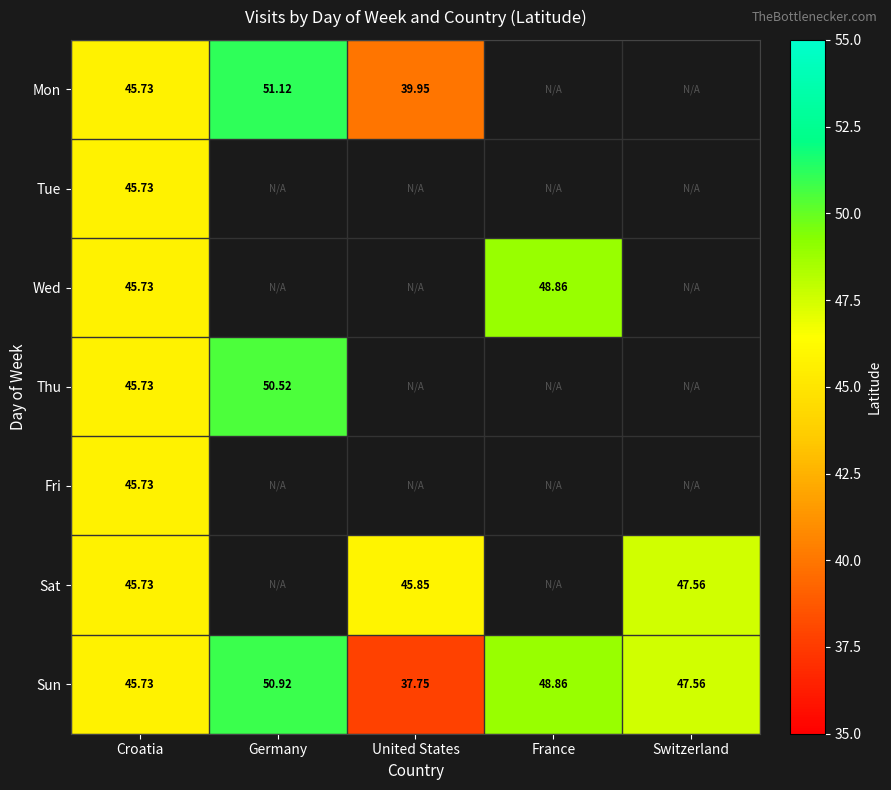

Where is Sun nearest to the value 44?

Croatia